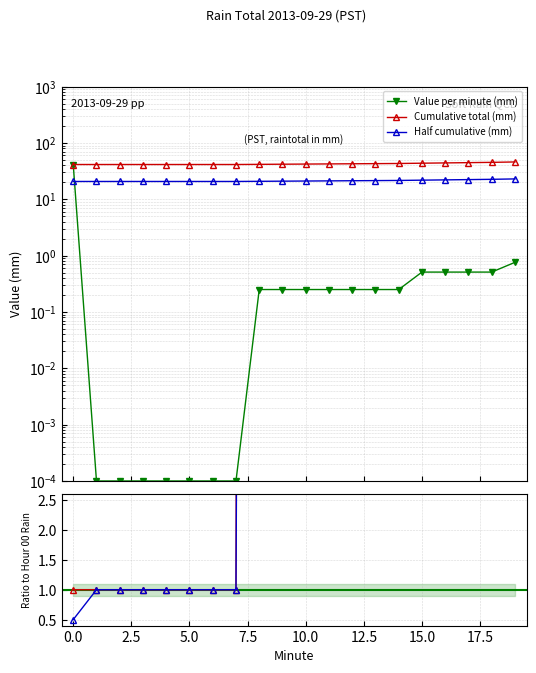

True or false: Hour 00 Rain (mm) and Hour 00 Cumulative intersect in this chart.

False